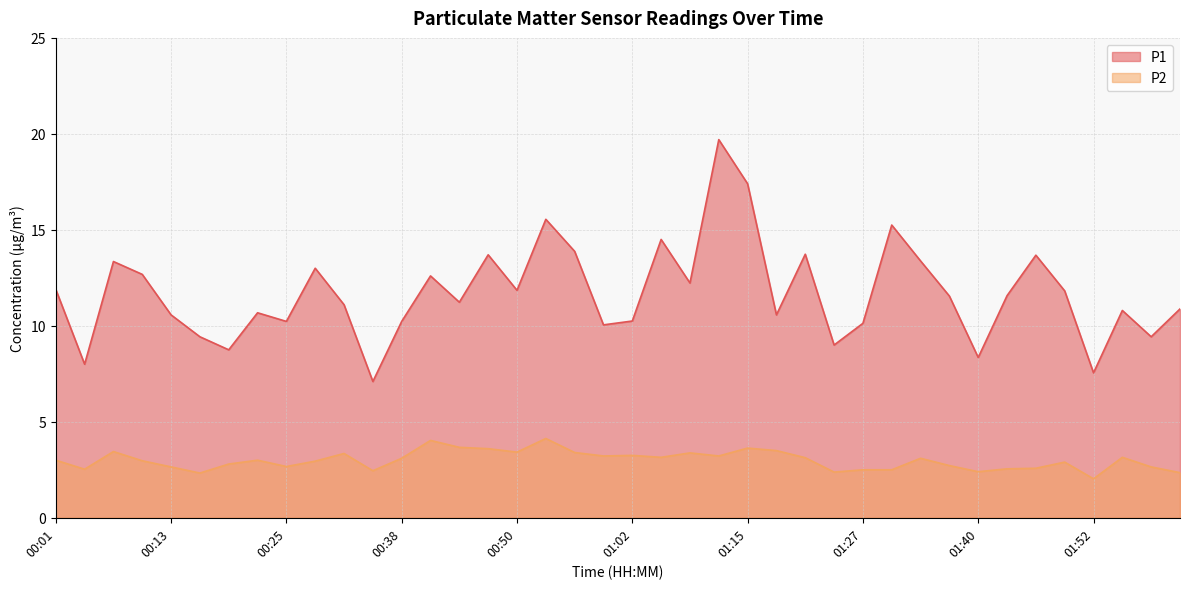

At which label does P1 reach its peak?

01:12